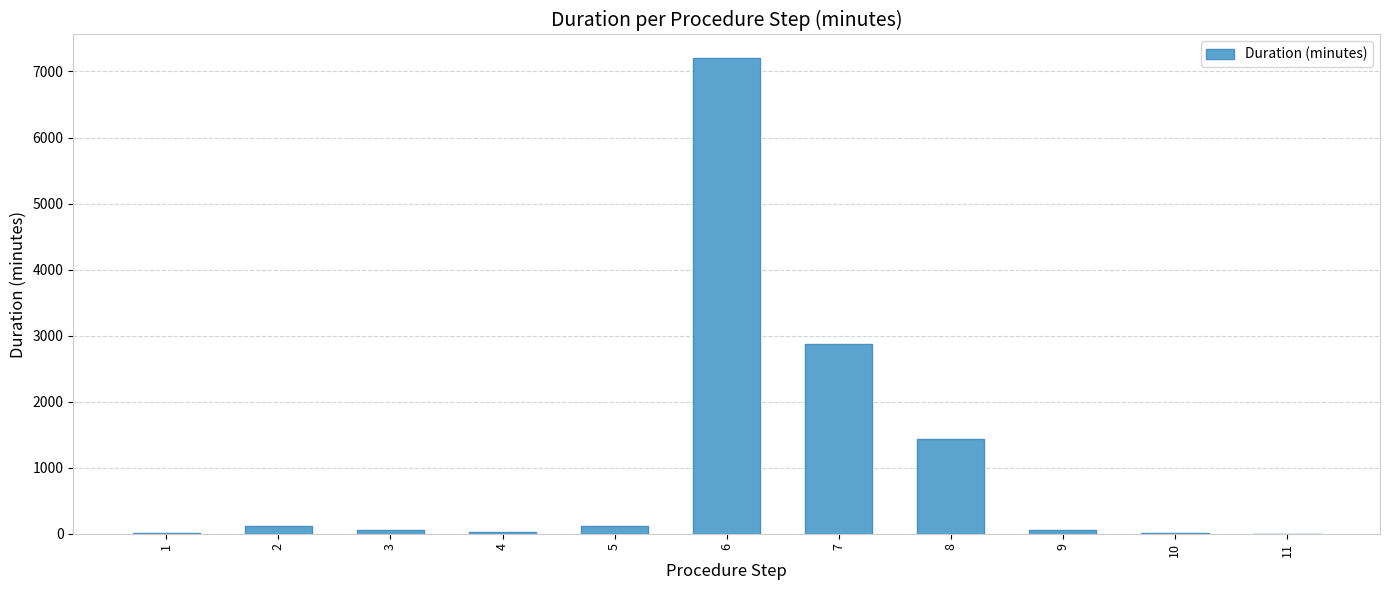

What is the maximum value shown in the chart?

7200